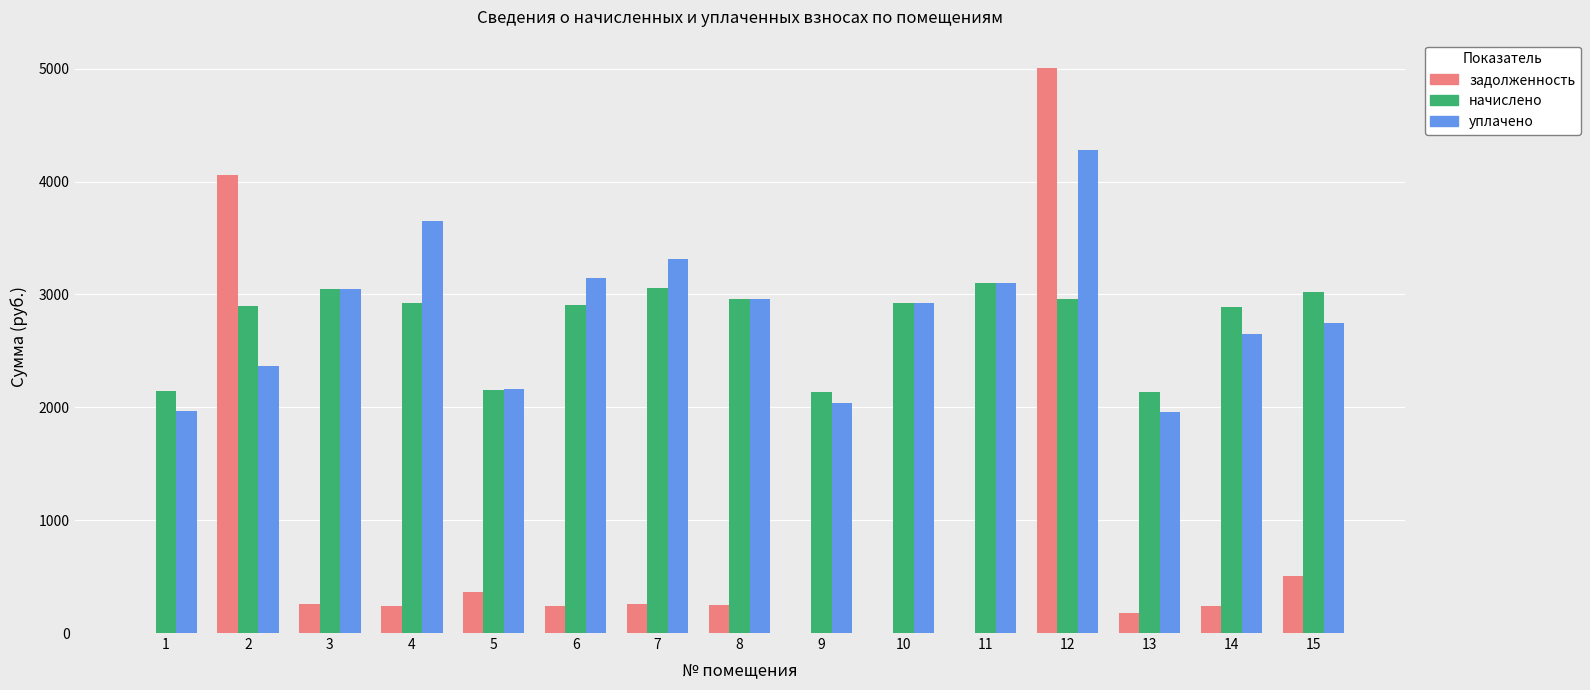

What is the maximum value shown in the chart?

5006.9